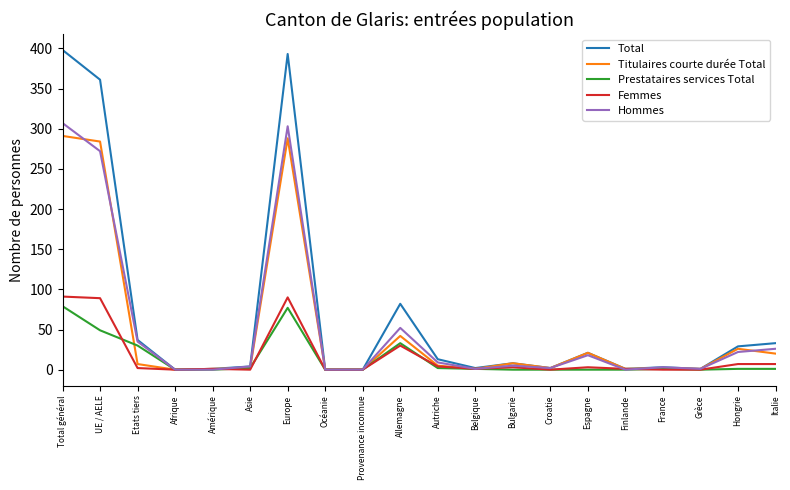

True or false: Total has a value of 4 at Asie.

True